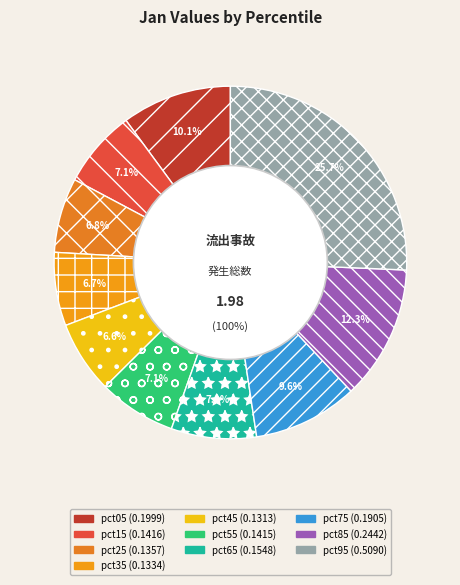

What is the smallest slice in the pie chart?

pct45